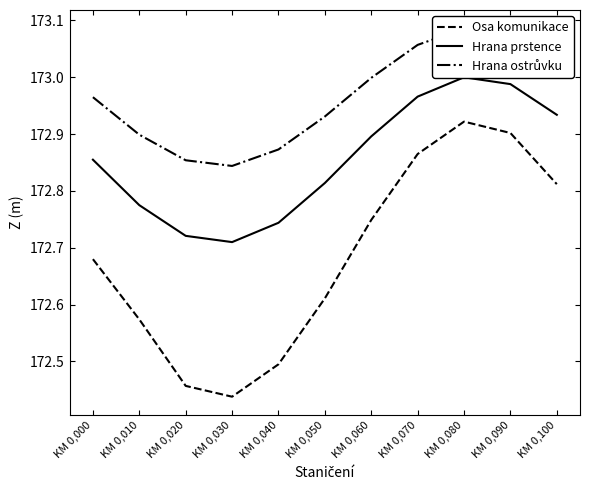

How many lines are shown in the chart?

3